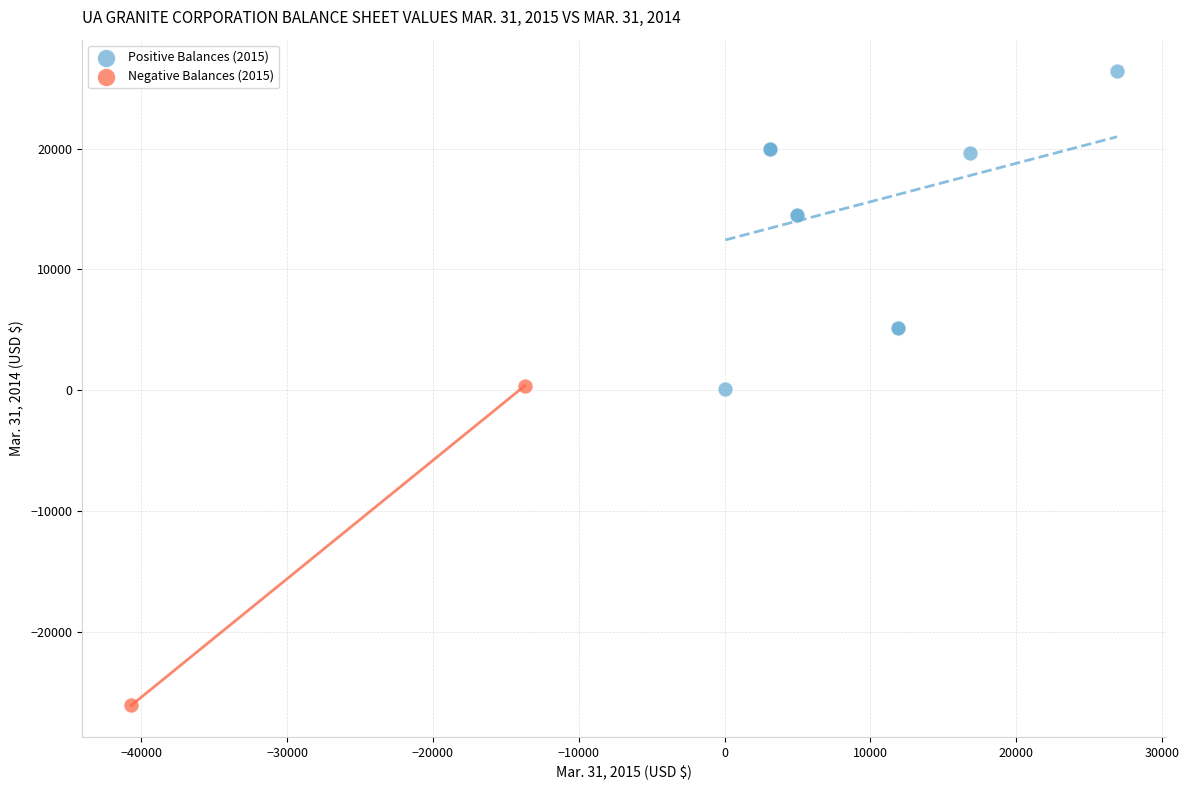

Which series has the widest spread of Y values?

Negative Balances (2015)